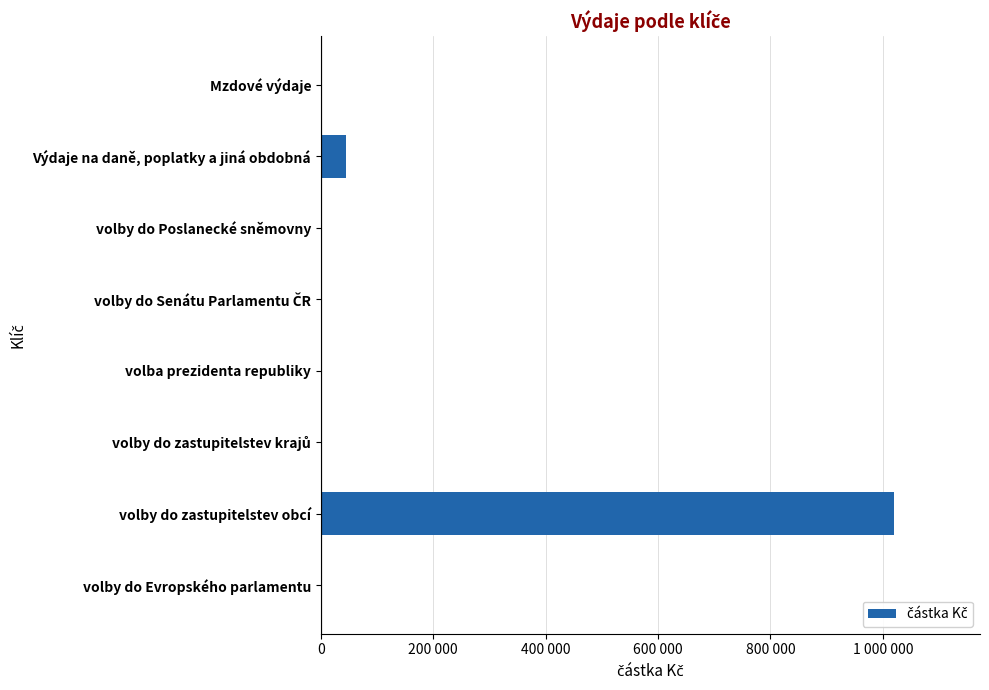

Are the bars horizontal?

Yes